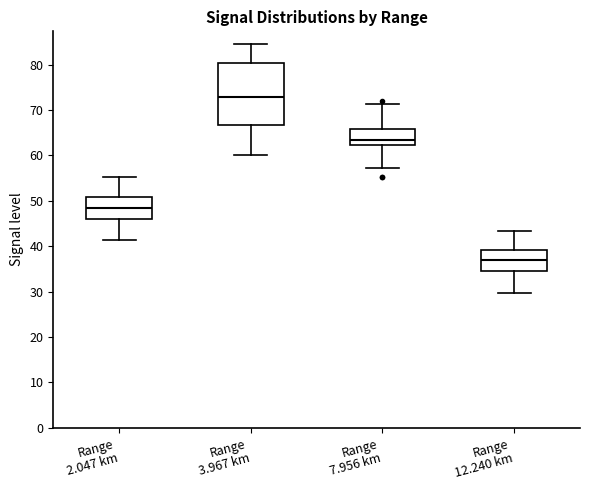

Comparing the boxes themselves (not the whiskers), which one is the tallest?

Range 3.967 km